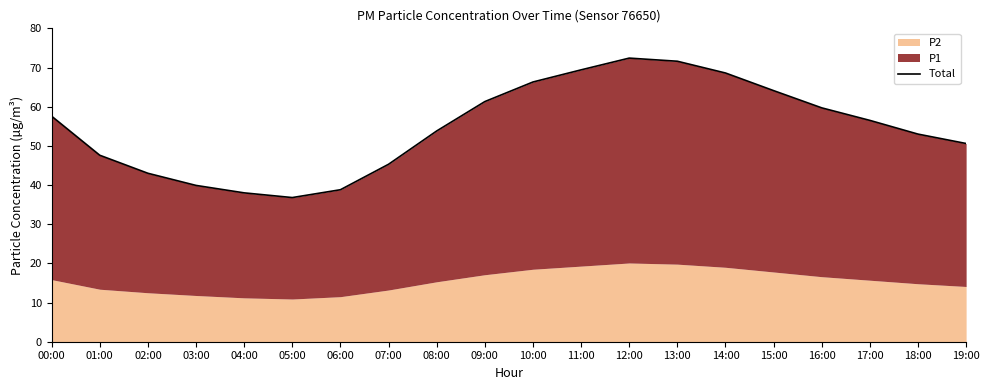

What position from the right is 04:00?

16